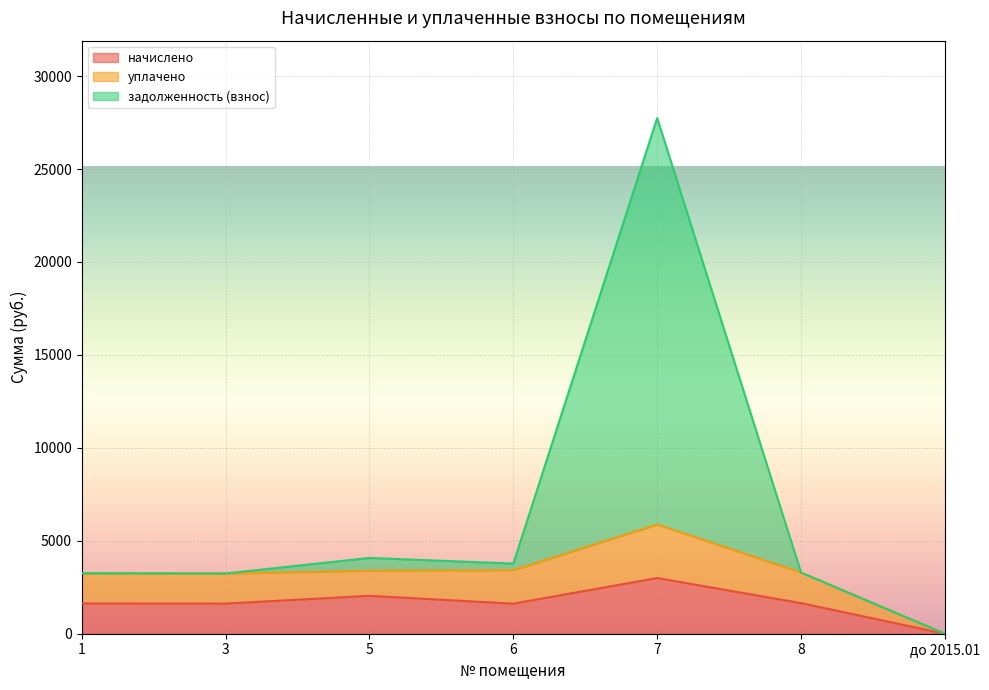

How many lines are shown in the chart?

3